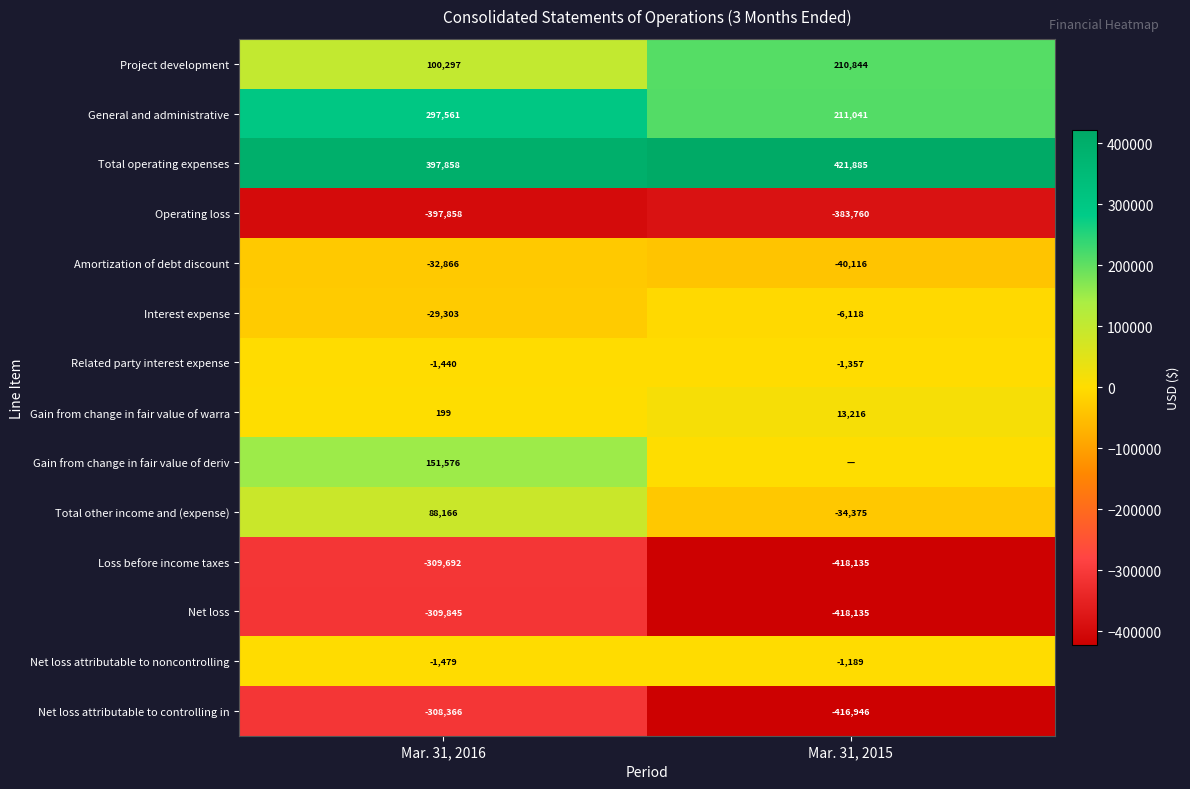

Which has a higher value, Mar. 31, 2016 or Mar. 31, 2015?

Mar. 31, 2015